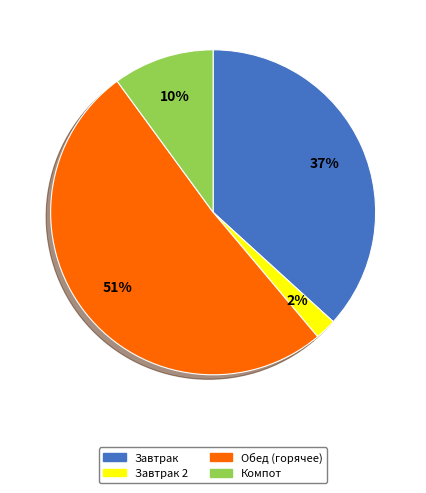

Does any single category account for the majority?

Yes